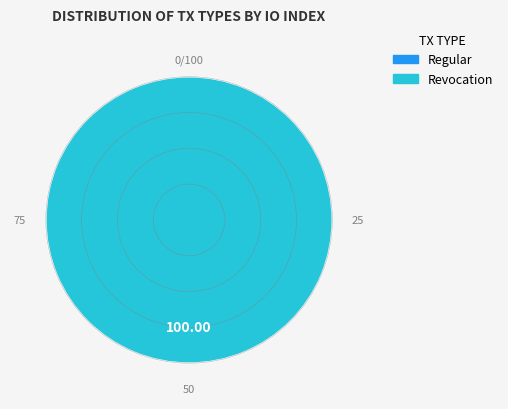

Which category has the smallest portion of the pie?

Regular